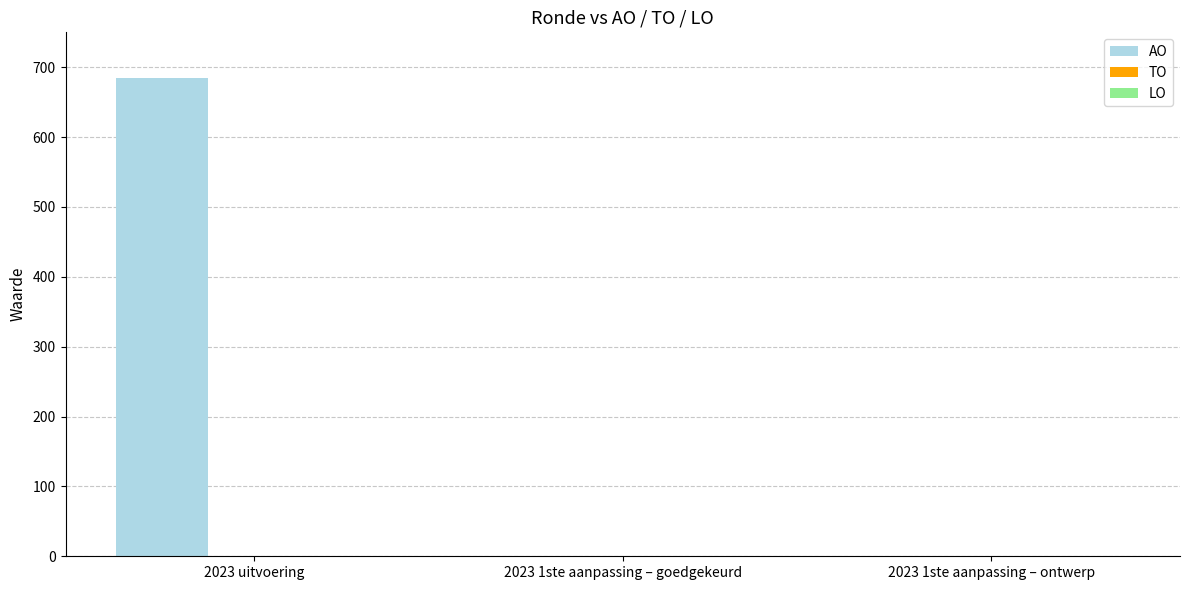

The value at 2023 uitvoering is 684. True or false?

True